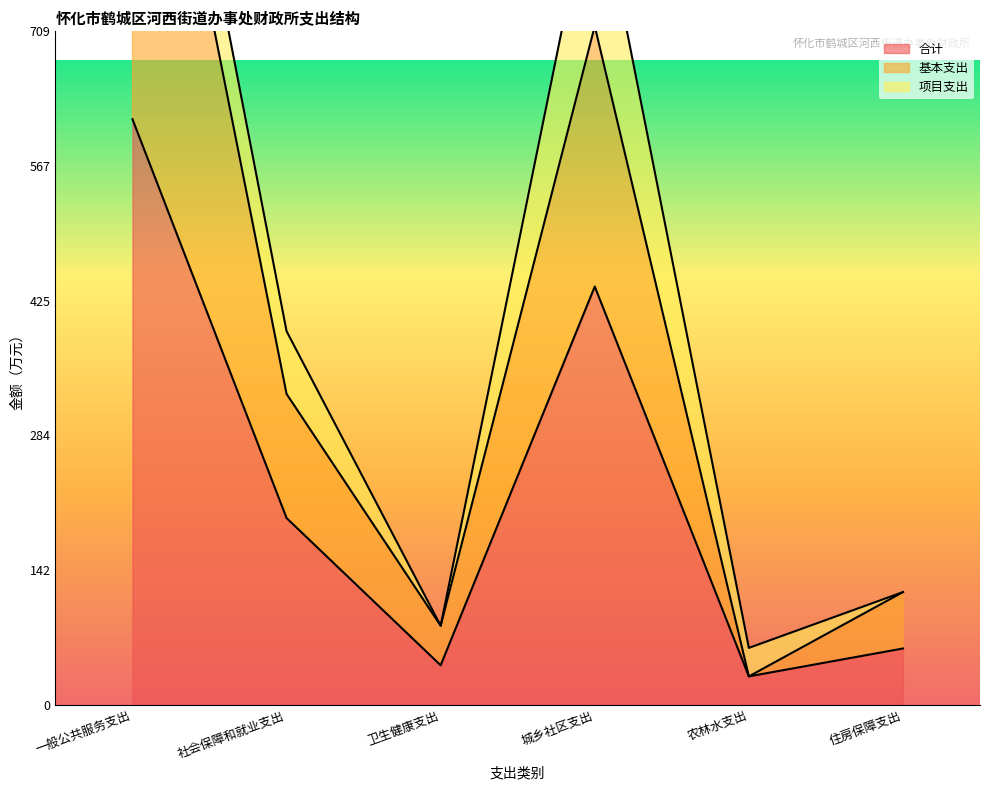

What is the approximate value of 合计 at 一般公共服务支出?

616.5